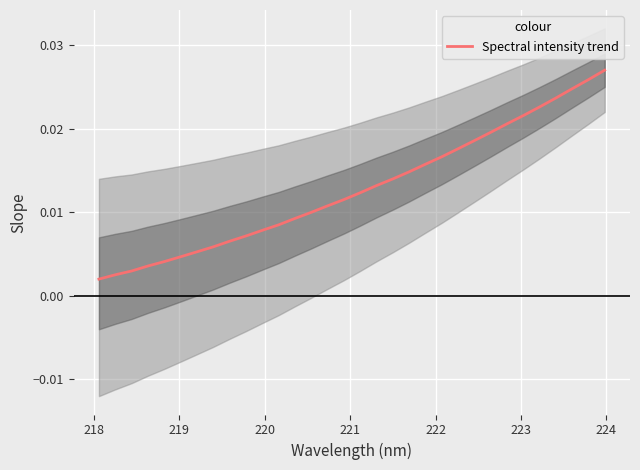

Is this an area chart (filled region under the line)?

No